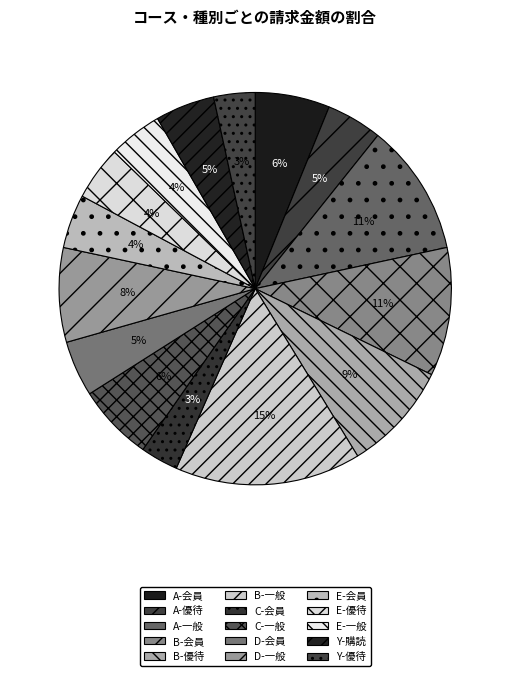

Is there a majority slice in this chart?

No